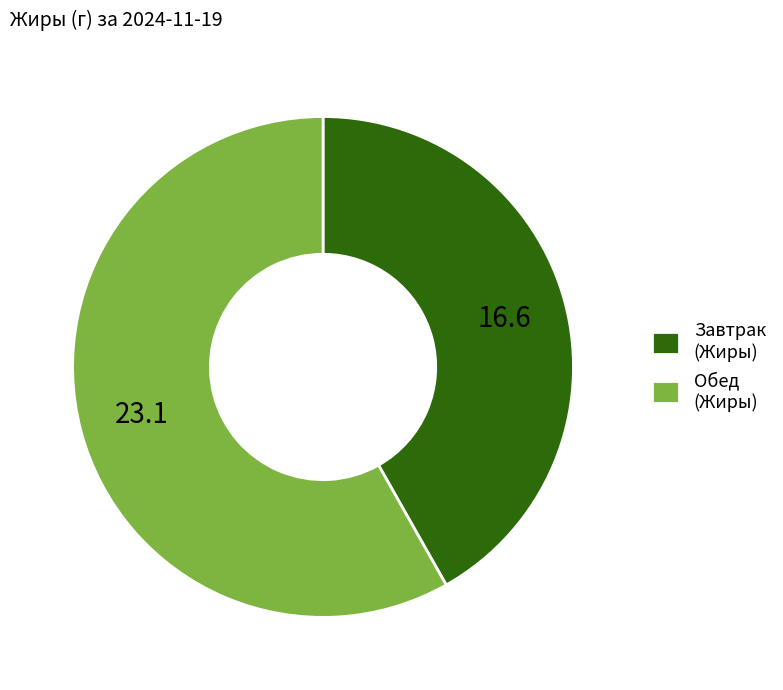

Is there a majority slice in this chart?

Yes